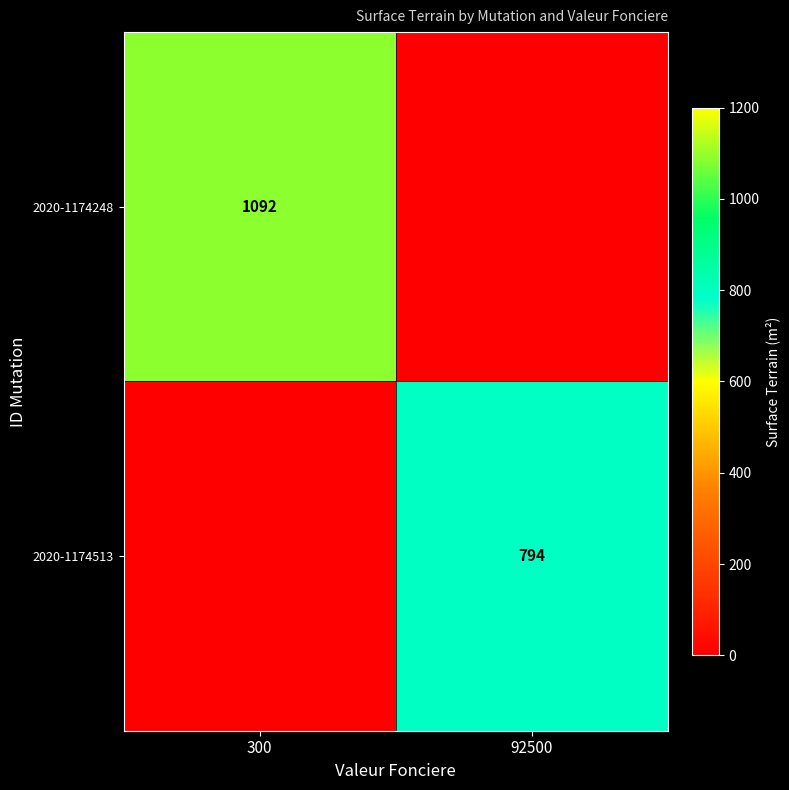

The 2020-1174513 series shows 1303 at 92500. True or false?

False